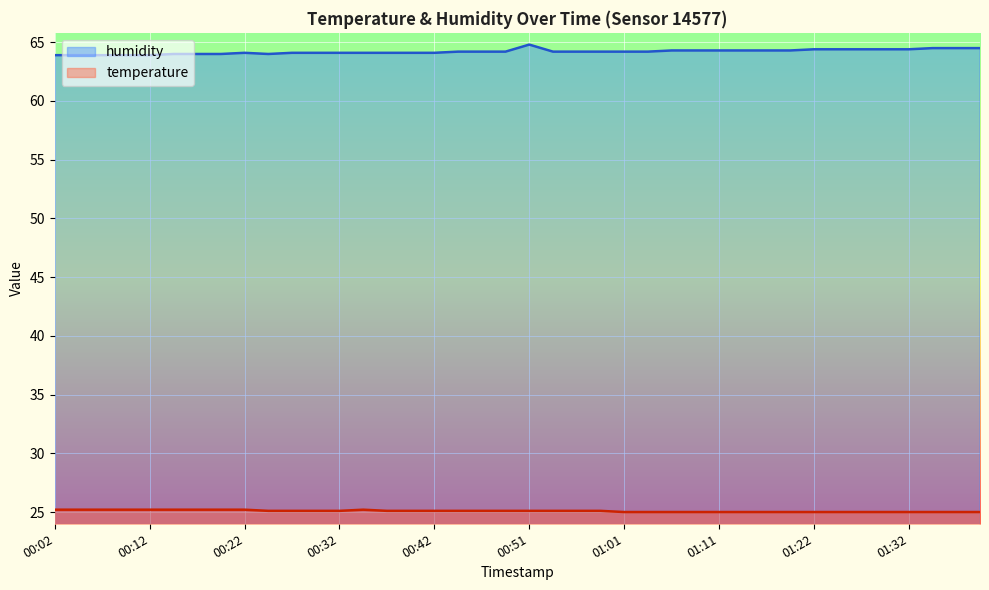

List the labels in order of humidity value, smallest first.

00:02, 00:04, 00:07, 00:09, 00:12, 00:14, 00:17, 00:19, 00:24, 00:22, 00:27, 00:29, 00:32, 00:34, 00:37, 00:39, 00:42, 00:44, 00:46, 00:49, 00:54, 00:56, 00:59, 01:01, 01:04, 01:06, 01:09, 01:11, 01:14, 01:16, 01:19, 01:22, 01:24, 01:27, 01:30, 01:32, 01:35, 01:37, 01:40, 00:51